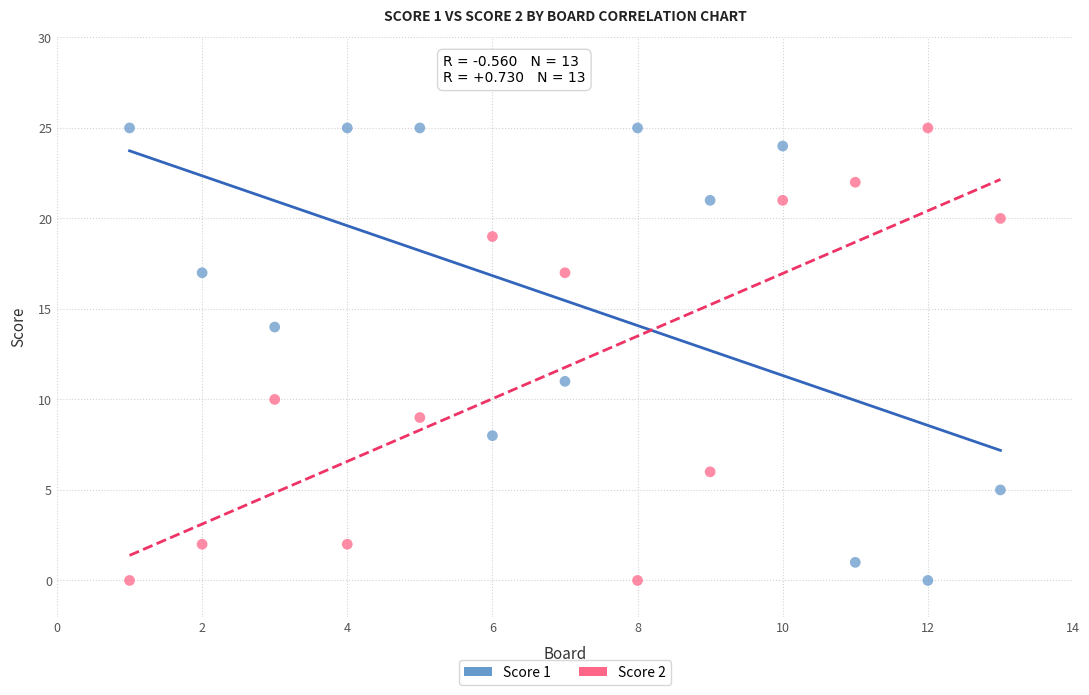

What is the X range (max minus min) for the scatter plot?

12